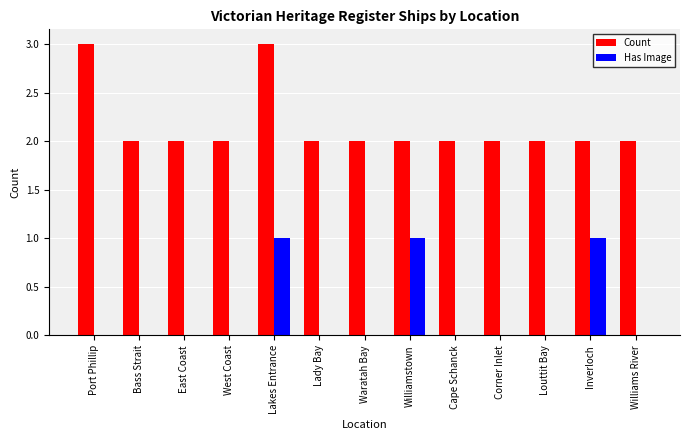

Which series changed the most between Port Phillip and Louttit Bay?

Count